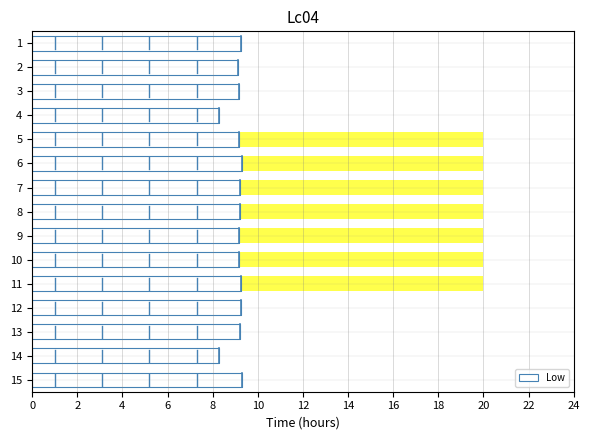

Does the chart contain stacked bars?

No